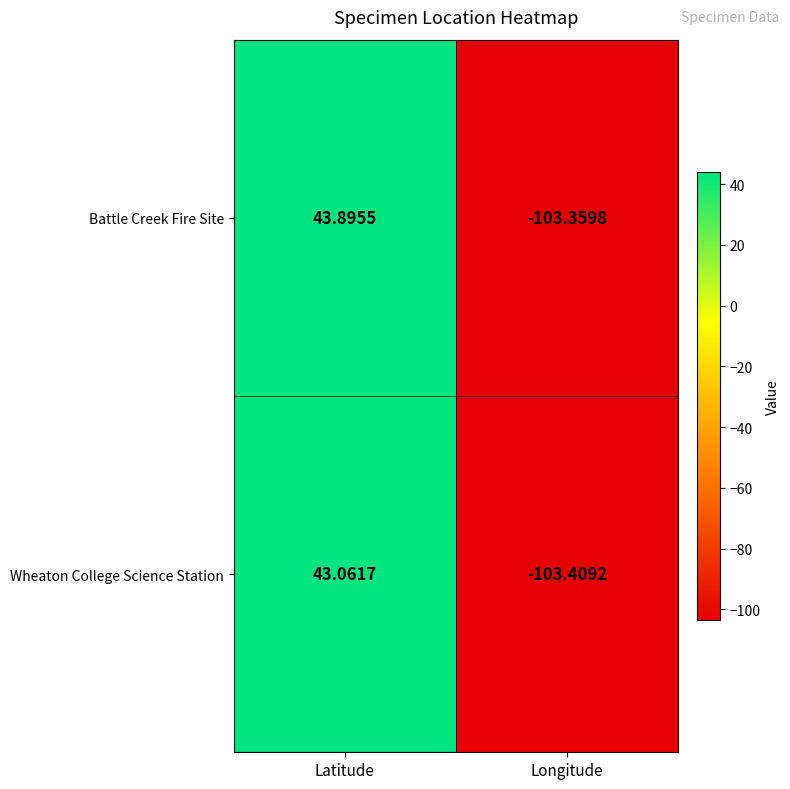

At which category is the sum across all series the highest?

Latitude